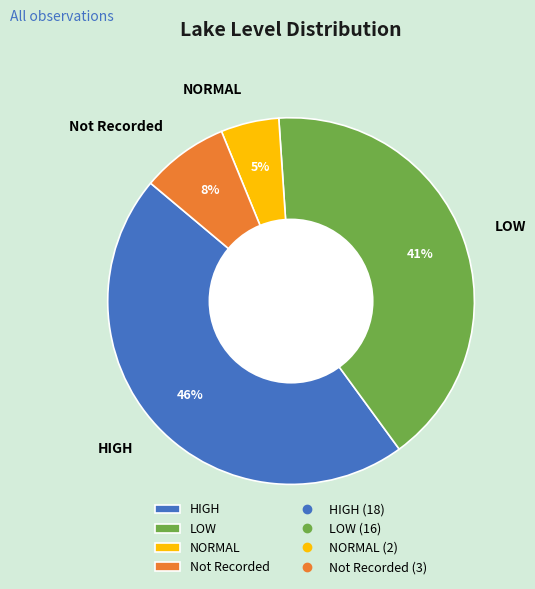

To the nearest percent, what portion does LOW represent?

41%